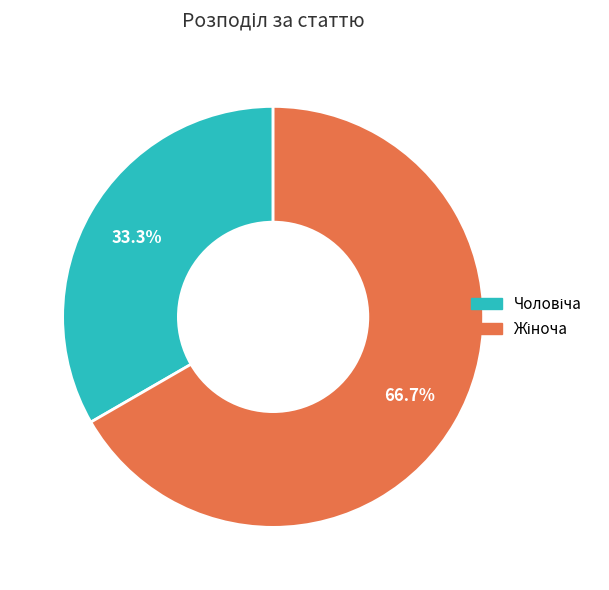

Does any single category account for the majority?

Yes